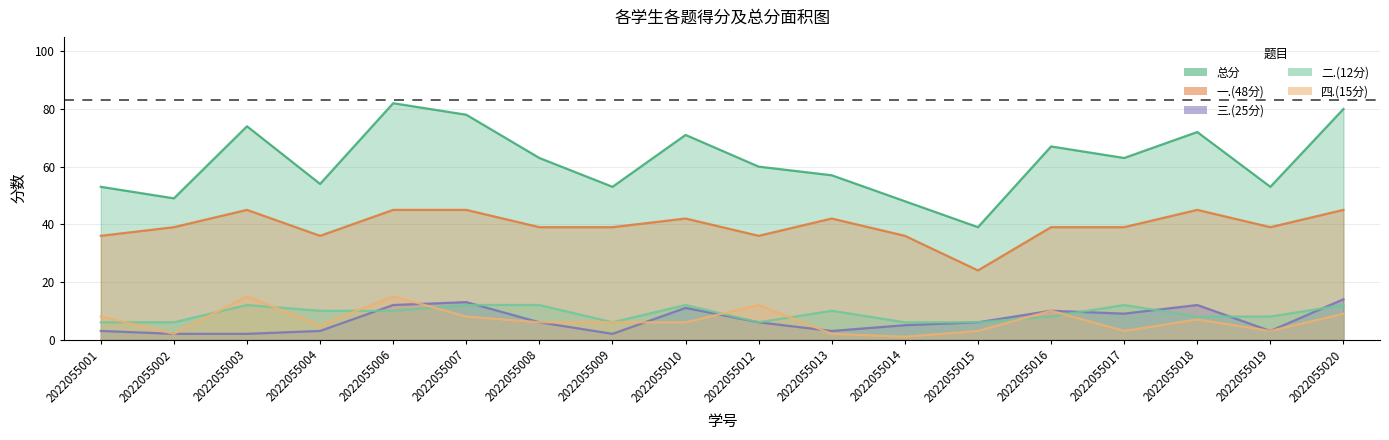

How many data points in 四.(15分) are above 6?

8